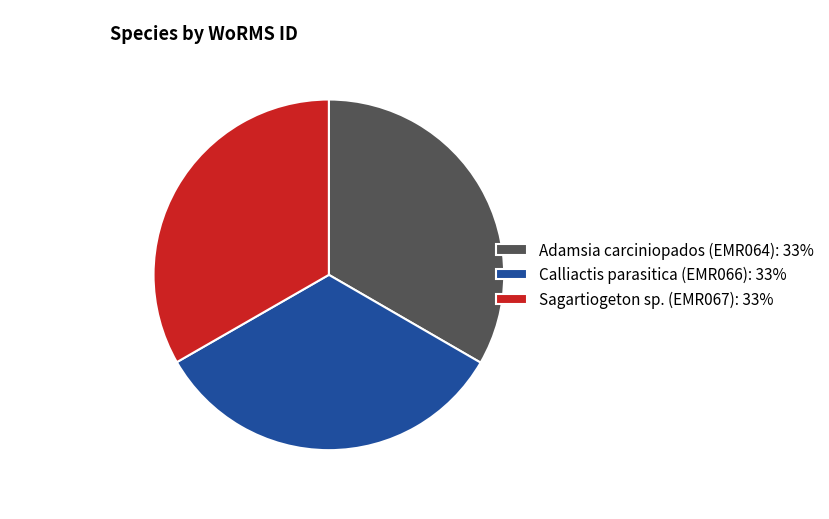

Does Sagartiogeton sp. (EMR067) account for over 50% of the chart?

No